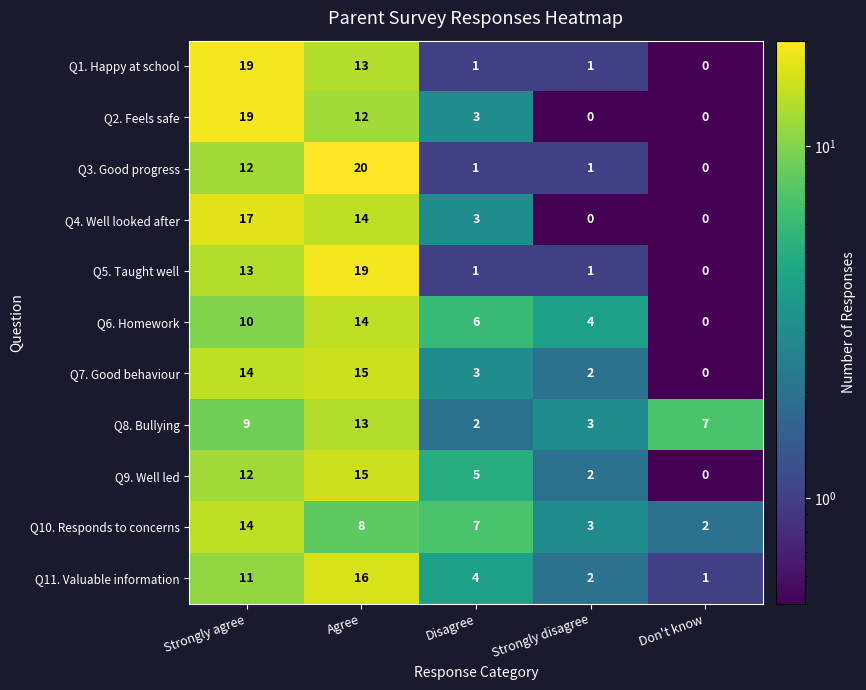

At which label does Q9. Well led first exceed 5?

Strongly agree